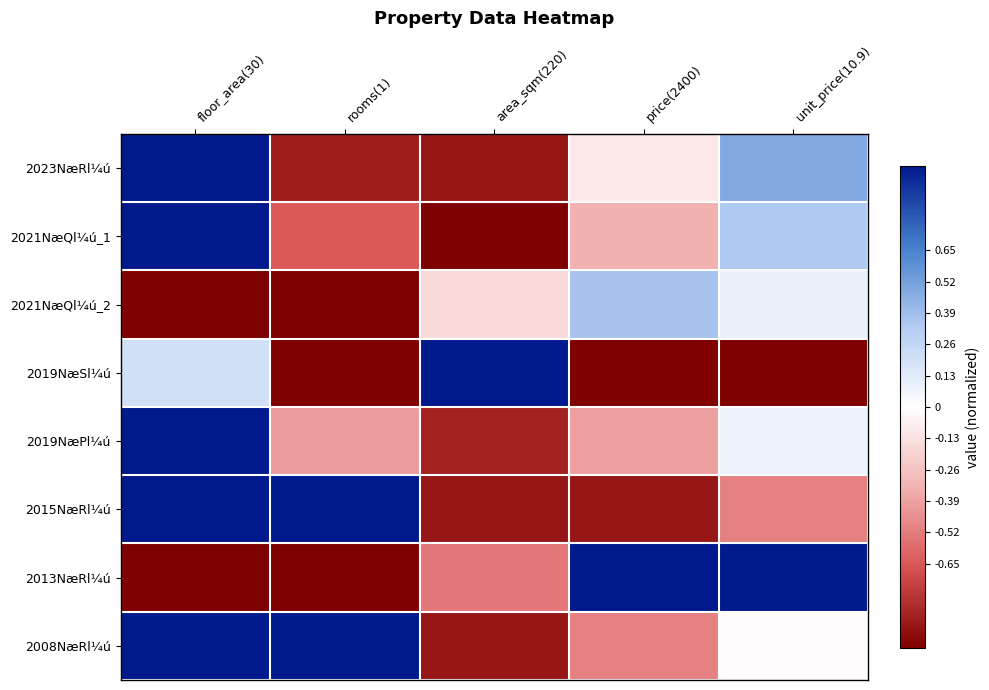

Reading right to left, what are all the values shown in this chart?

2023NæRl¼ú: unit_price(10.9)=0.5	price(2400)=-0.1	area_sqm(220)=-0.9	rooms(1)=-0.9	floor_area(30)=1.0
2021NæQl¼ú_1: unit_price(10.9)=0.3	price(2400)=-0.3	area_sqm(220)=-1.0	rooms(1)=-0.6	floor_area(30)=1.0
2021NæQl¼ú_2: unit_price(10.9)=0.1	price(2400)=0.4	area_sqm(220)=-0.2	rooms(1)=-1.0	floor_area(30)=-1.0
2019NæSl¼ú: unit_price(10.9)=-1.0	price(2400)=-1.0	area_sqm(220)=1.0	rooms(1)=-1.0	floor_area(30)=0.2
2019NæPl¼ú: unit_price(10.9)=0.1	price(2400)=-0.4	area_sqm(220)=-0.9	rooms(1)=-0.4	floor_area(30)=1.0
2015NæRl¼ú: unit_price(10.9)=-0.5	price(2400)=-0.9	area_sqm(220)=-0.9	rooms(1)=1.0	floor_area(30)=1.0
2013NæRl¼ú: unit_price(10.9)=1.0	price(2400)=1.0	area_sqm(220)=-0.5	rooms(1)=-1.0	floor_area(30)=-1.0
2008NæRl¼ú: unit_price(10.9)=-0.0	price(2400)=-0.5	area_sqm(220)=-0.9	rooms(1)=1.0	floor_area(30)=1.0